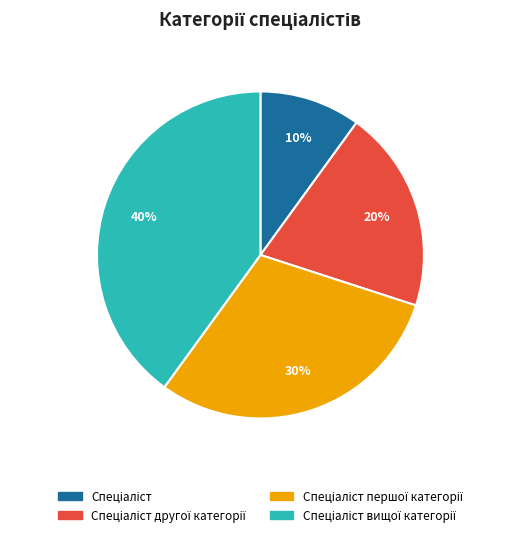

To the nearest percent, what is the difference between the largest and smallest slice percentages?

30%